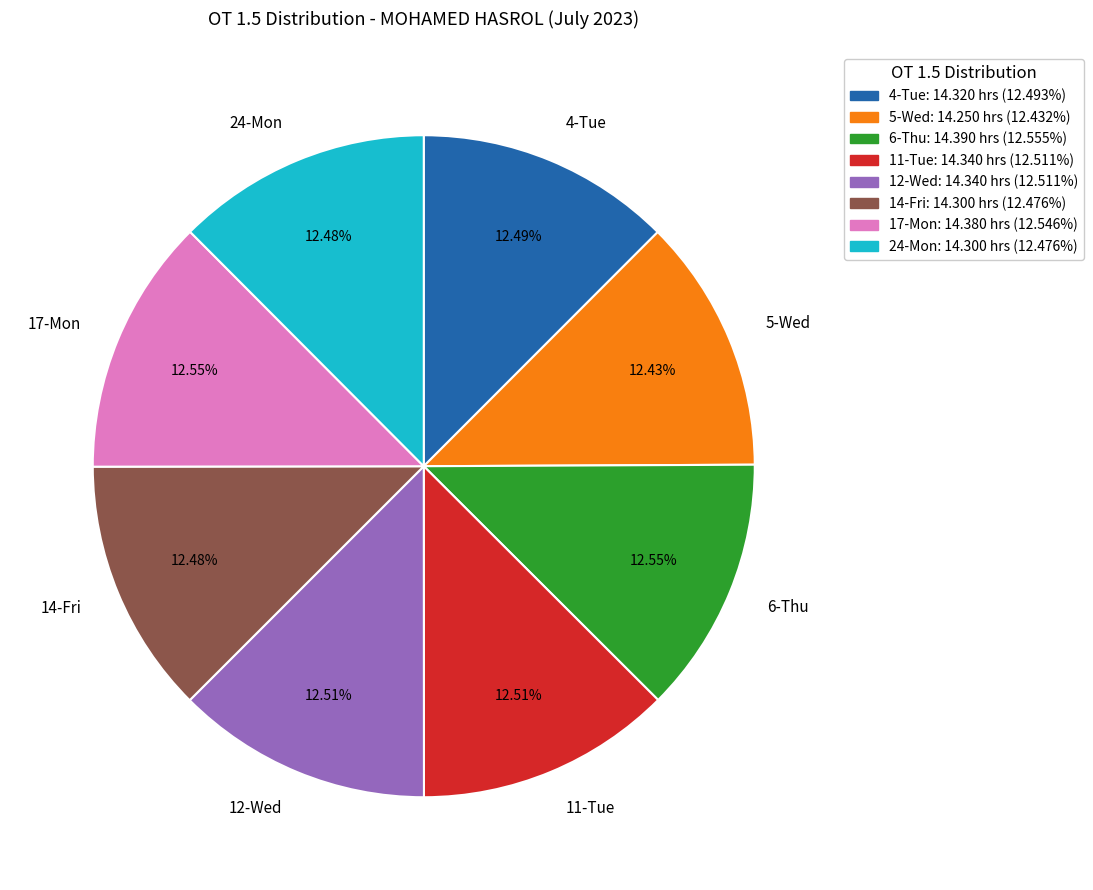

To the nearest percent, what is the average slice percentage?

12%